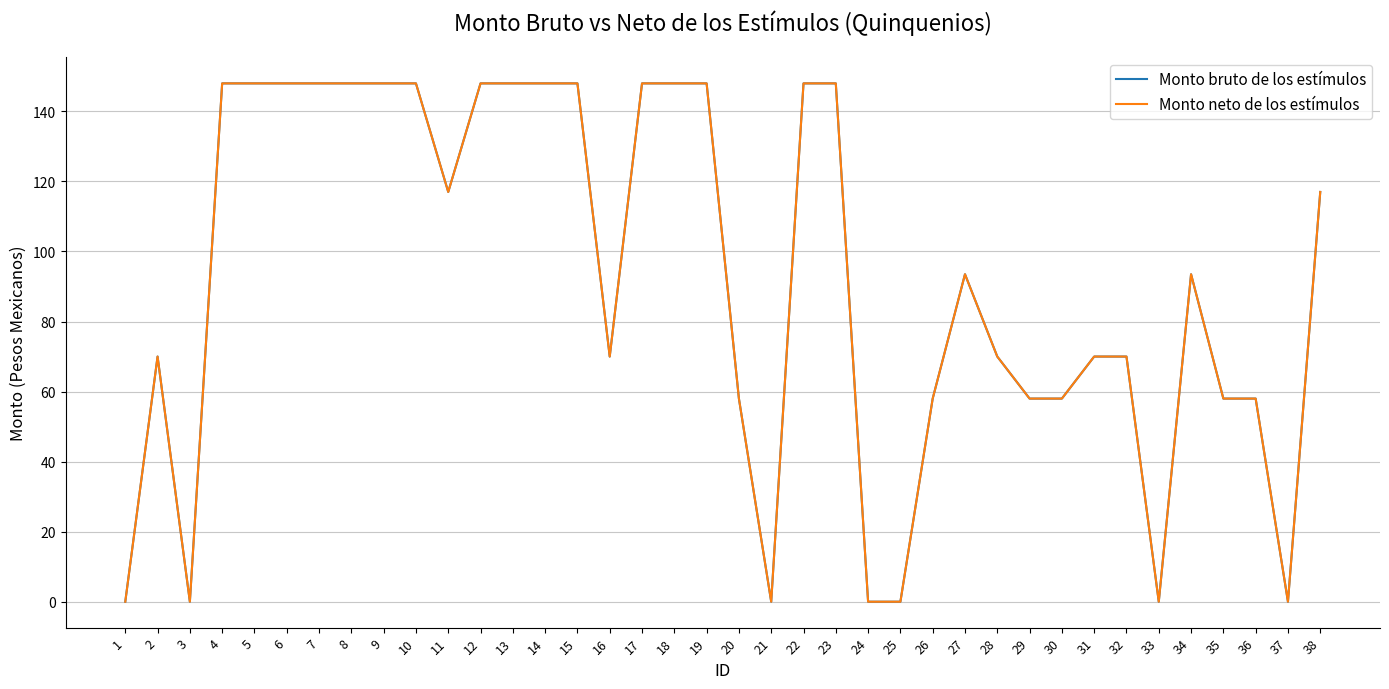

What is the value of the Monto neto de los estímulos point at the 17th from the left?

148.0